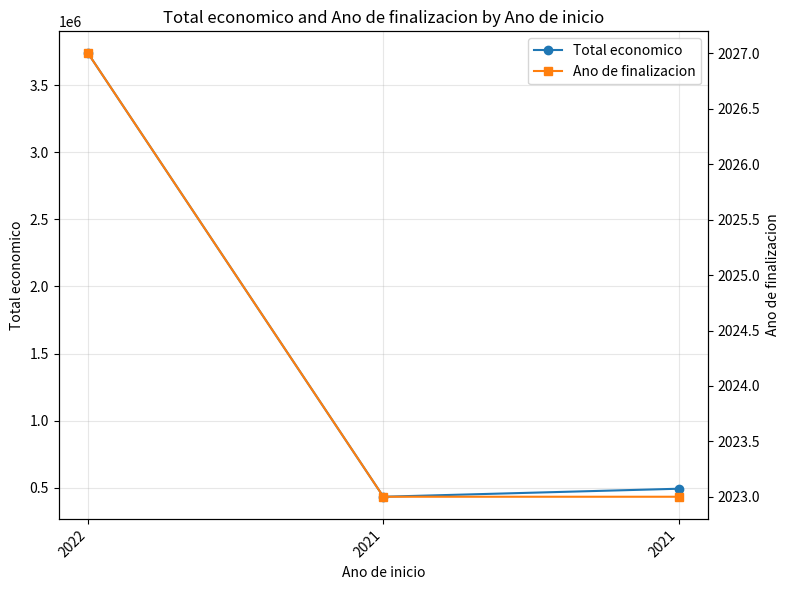

What is the value of the Ano de finalizacion point at the 1st from the left?

2027